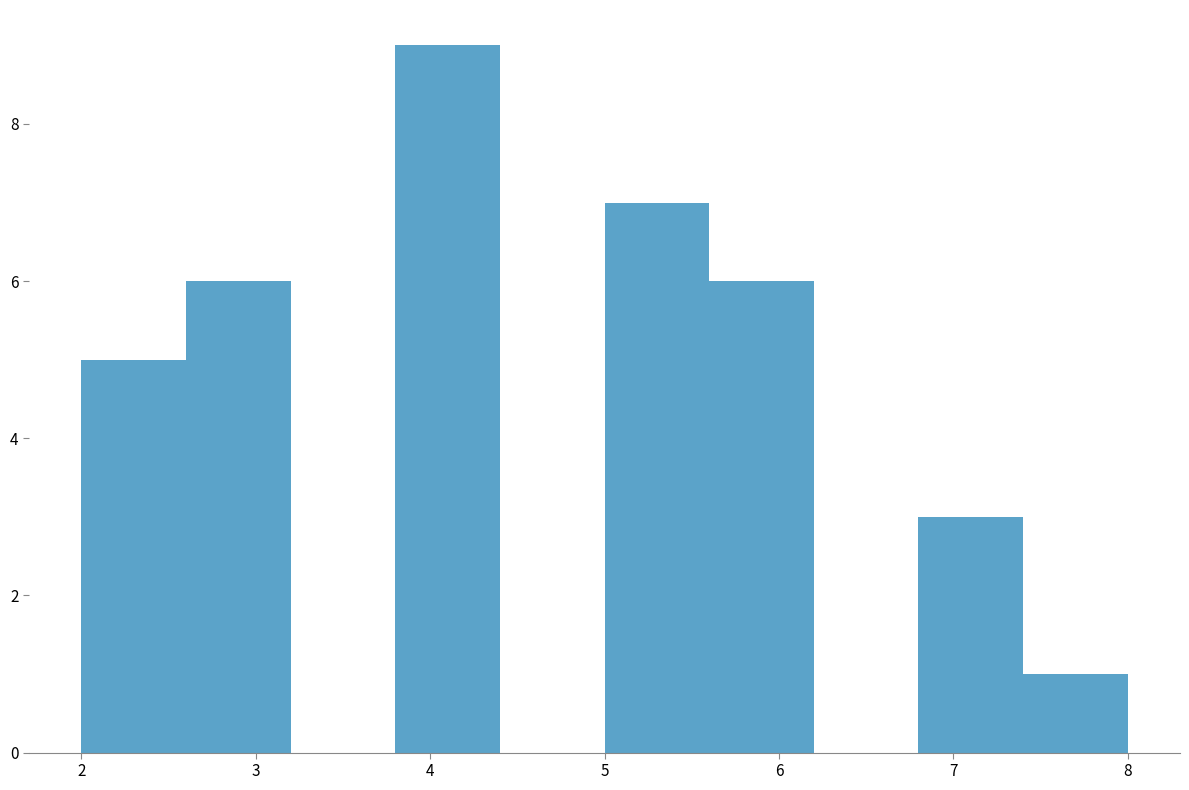

Over which range of the x-axis is the bar tallest?

3.8 to 4.4